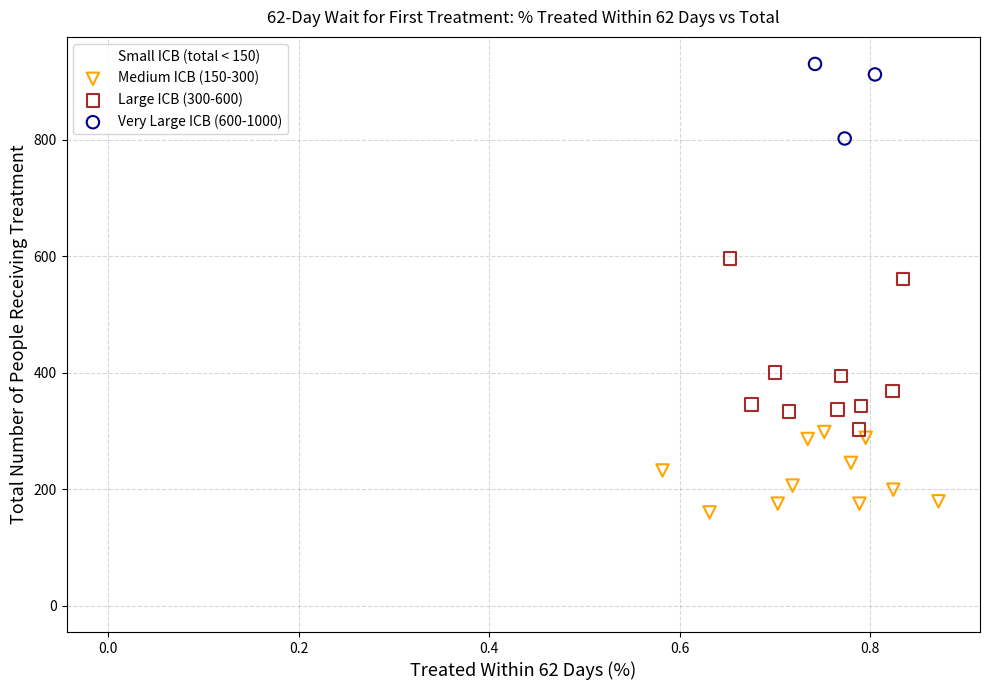

Which series has the largest Y range (max minus min)?

Large ICB (300-600)